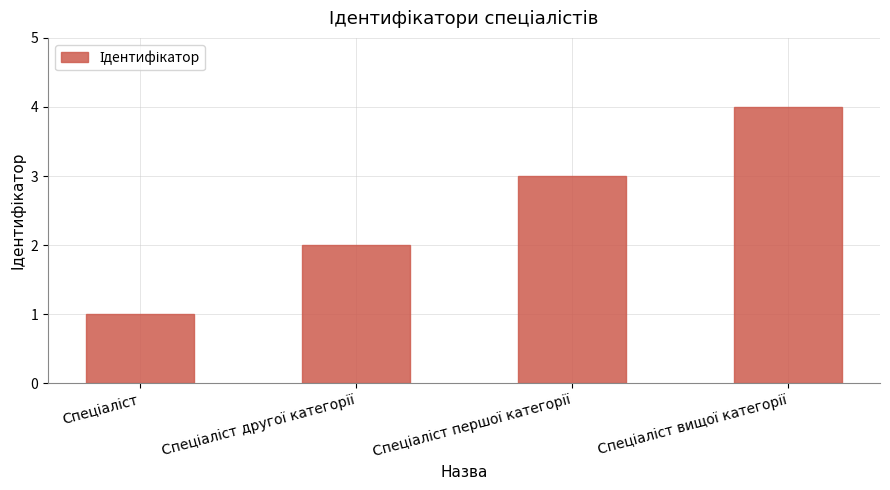

What is the maximum value shown in the chart?

4